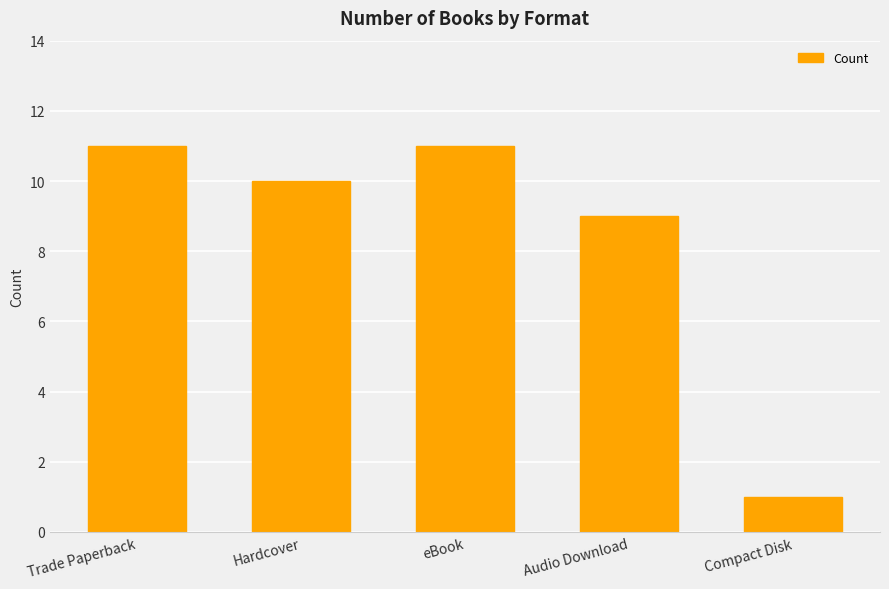

What is the maximum value shown in the chart?

11